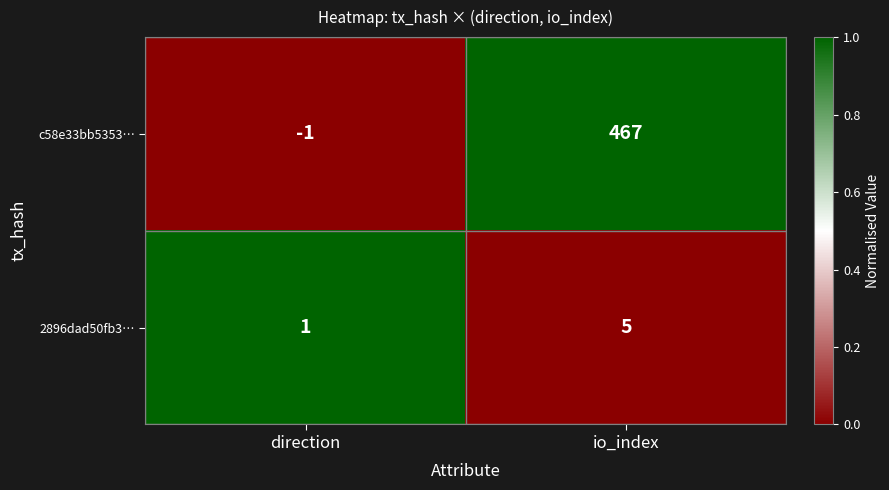

Which series has the largest range (max minus min)?

c58e33bb5353…